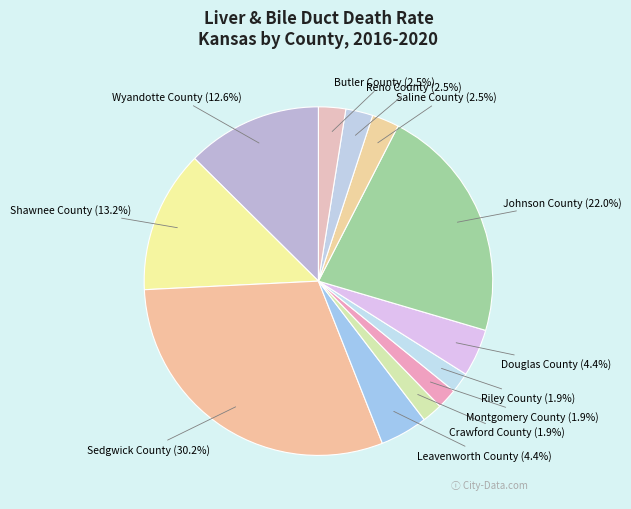

What is the ratio of the value at Leavenworth County (4.4%) to the value at Montgomery County (1.9%)?

2.3